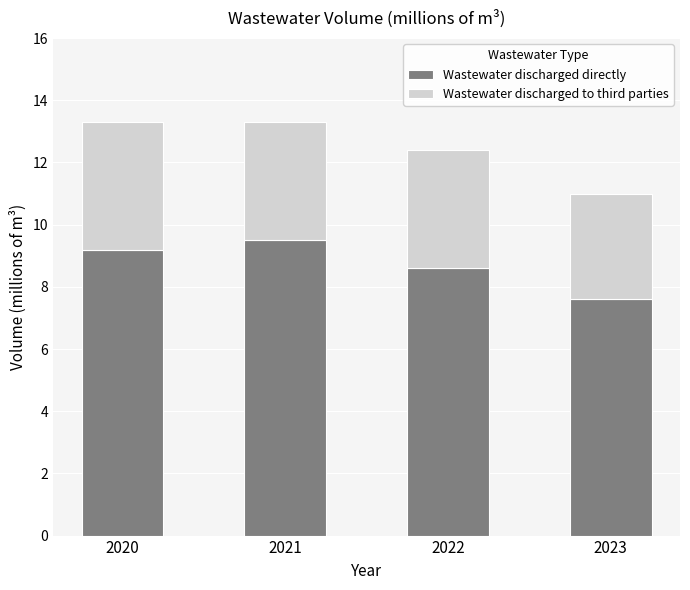

Are the bars horizontal?

No